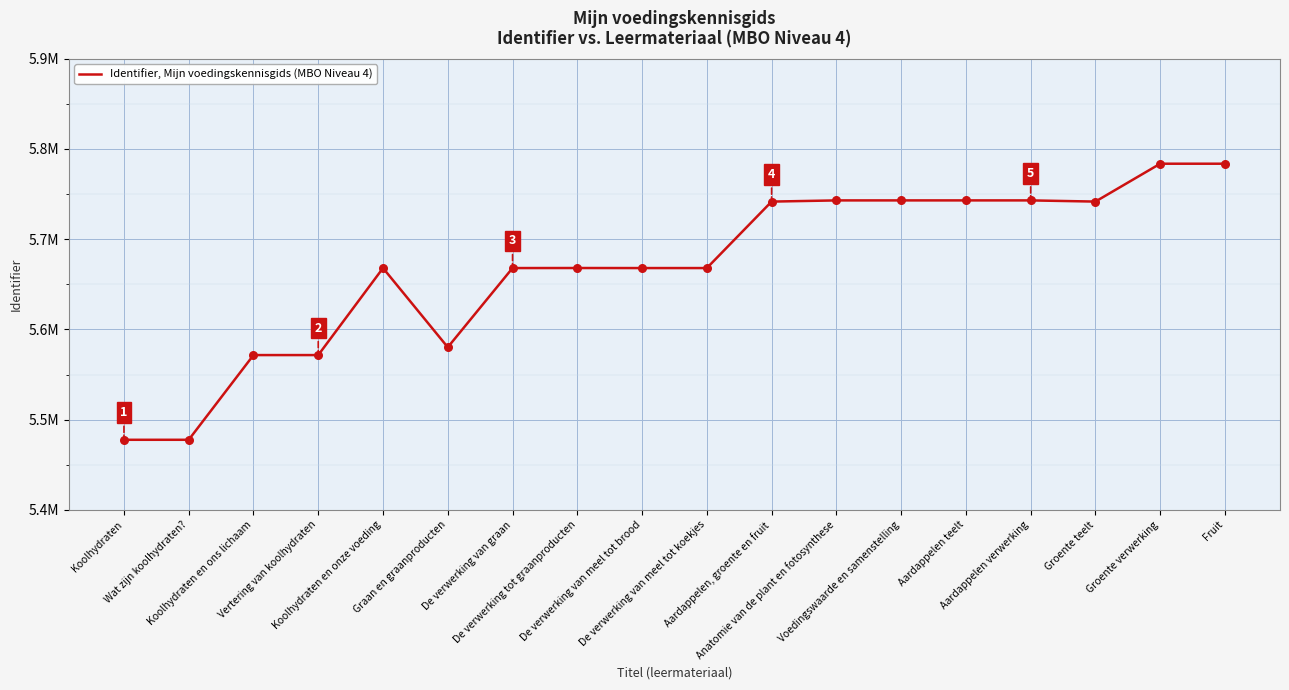

Approximately how many times larger is the value at Groente verwerking compared to Wat zijn koolhydraten??

1.1